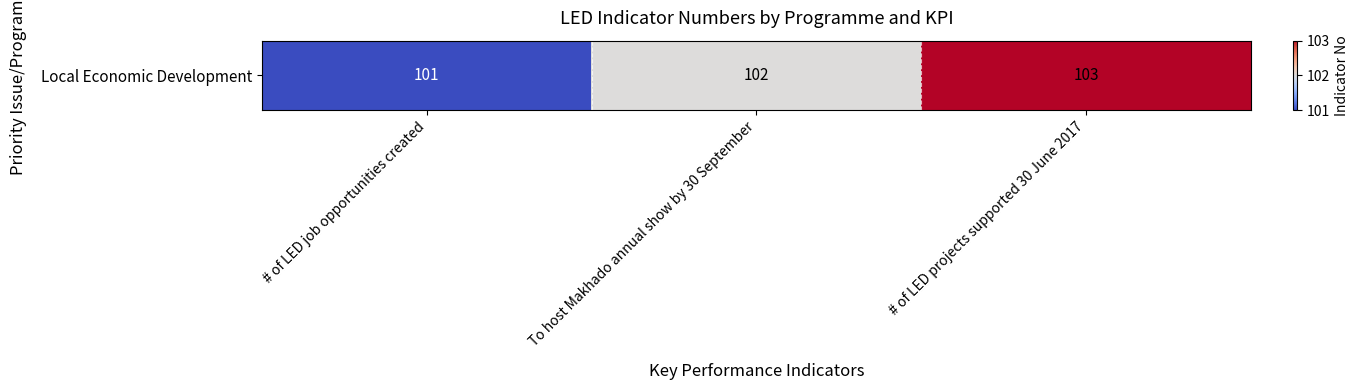

The chart shows a value of 101 at # of LED job opportunities created. True or false?

True